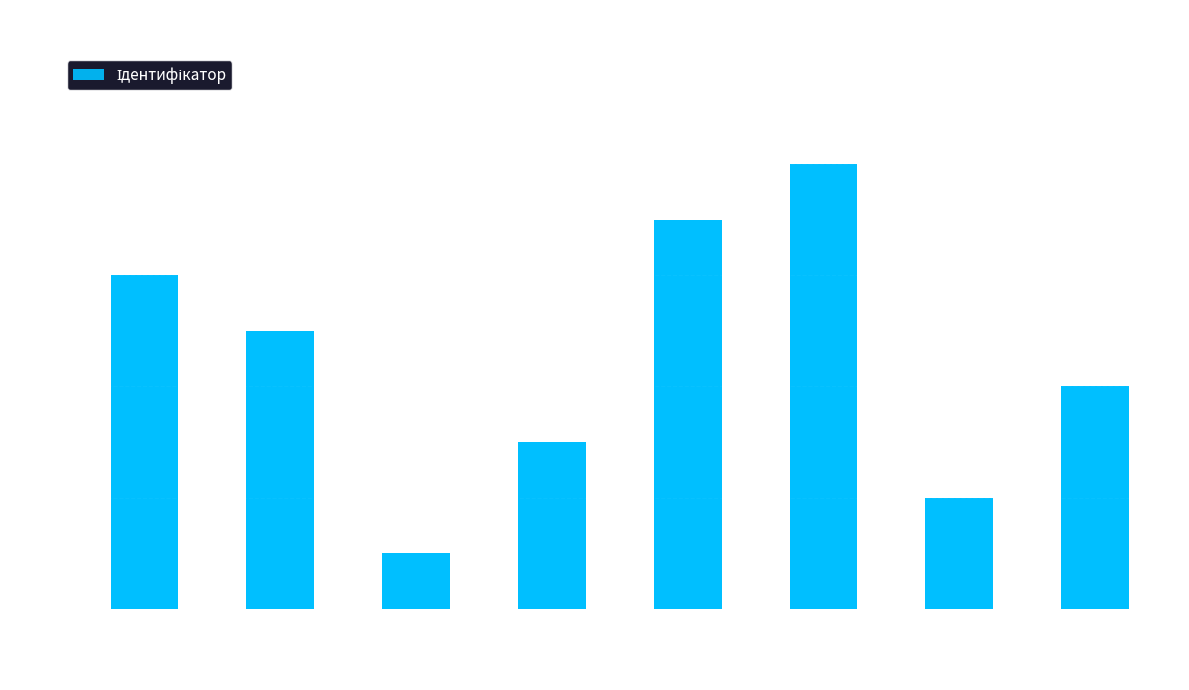

Count the values in the range 3 to 7.

5